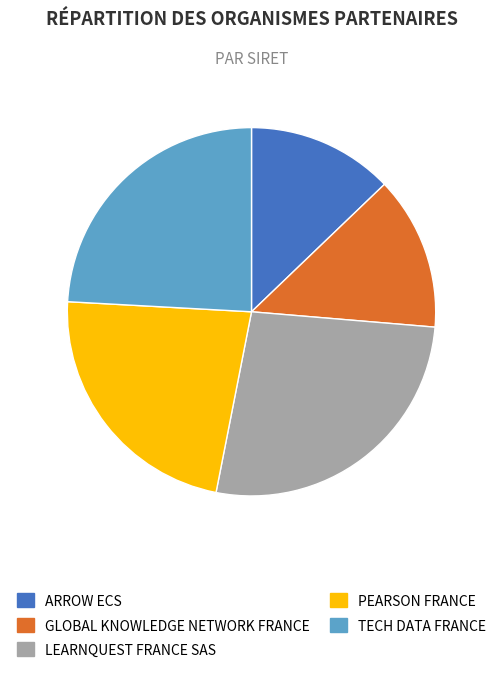

Combined, do ARROW ECS and PEARSON FRANCE account for over 50%?

No